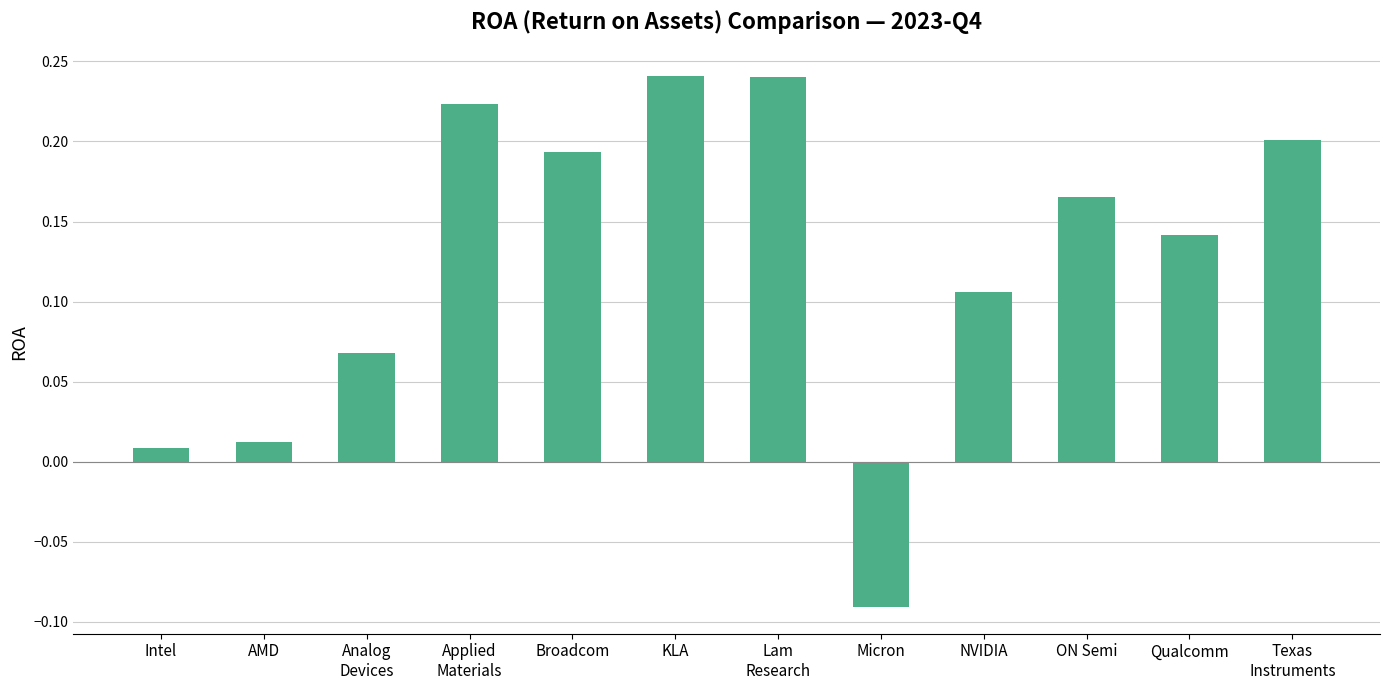

How many bars are there in total?

12